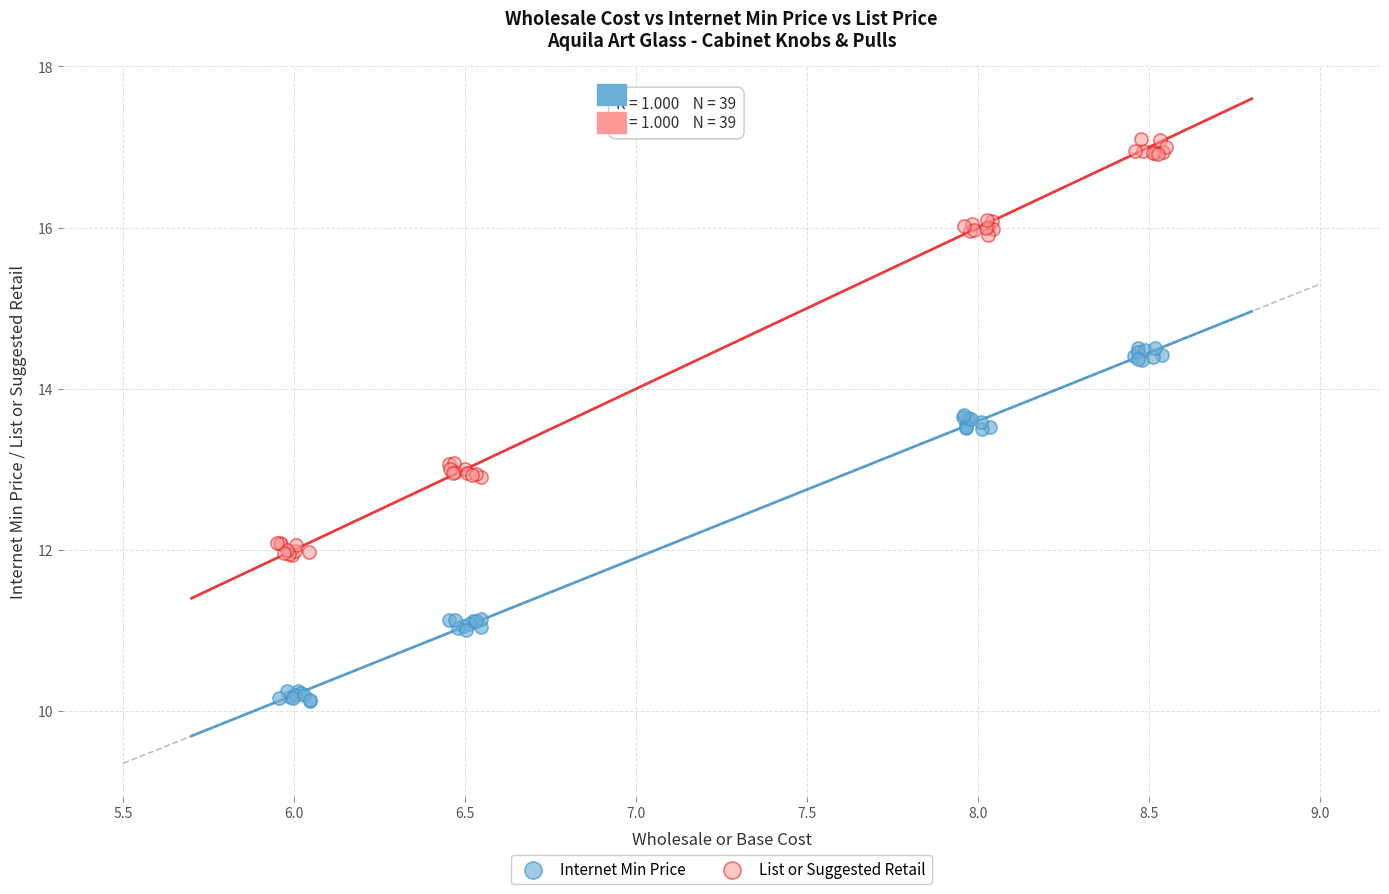

Which series has the widest spread of Y values?

List or Suggested Retail